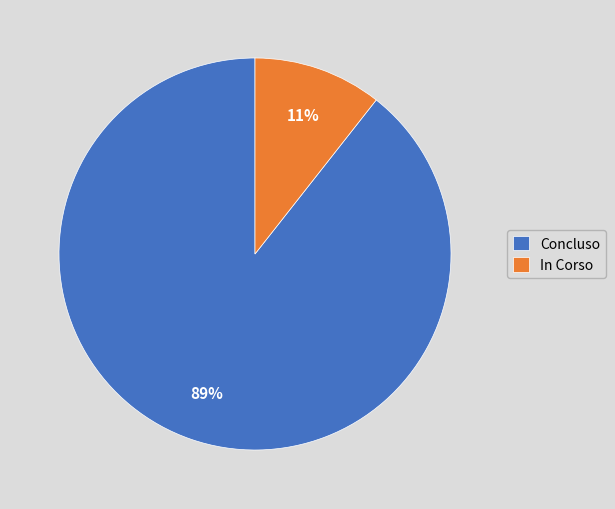

Which category has the smallest portion of the pie?

In Corso